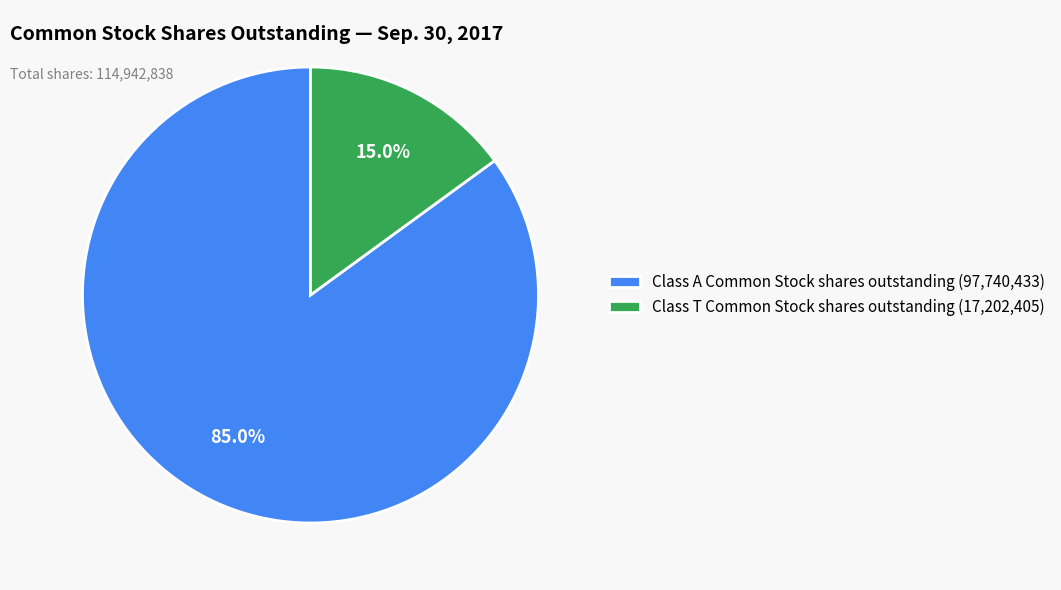

To the nearest percent, what is the combined percentage of Class A Common Stock shares outstanding and Class T Common Stock shares outstanding?

100%